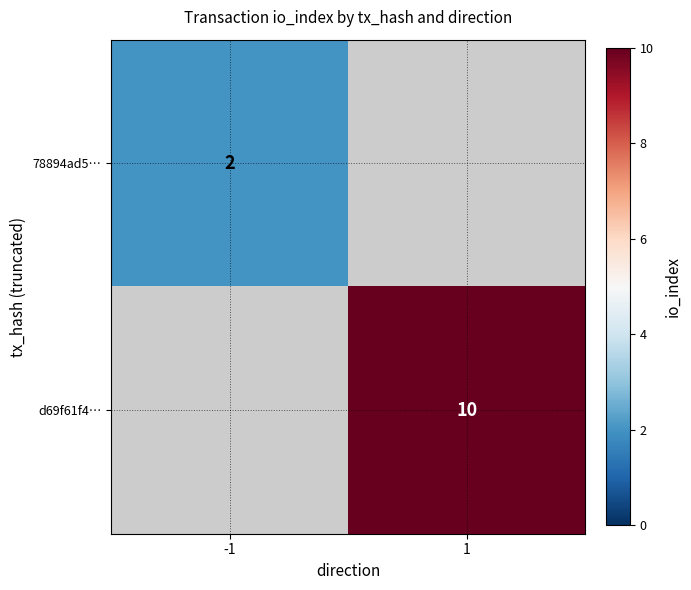

The d69f61f4… series shows 2.7 at 1. True or false?

False